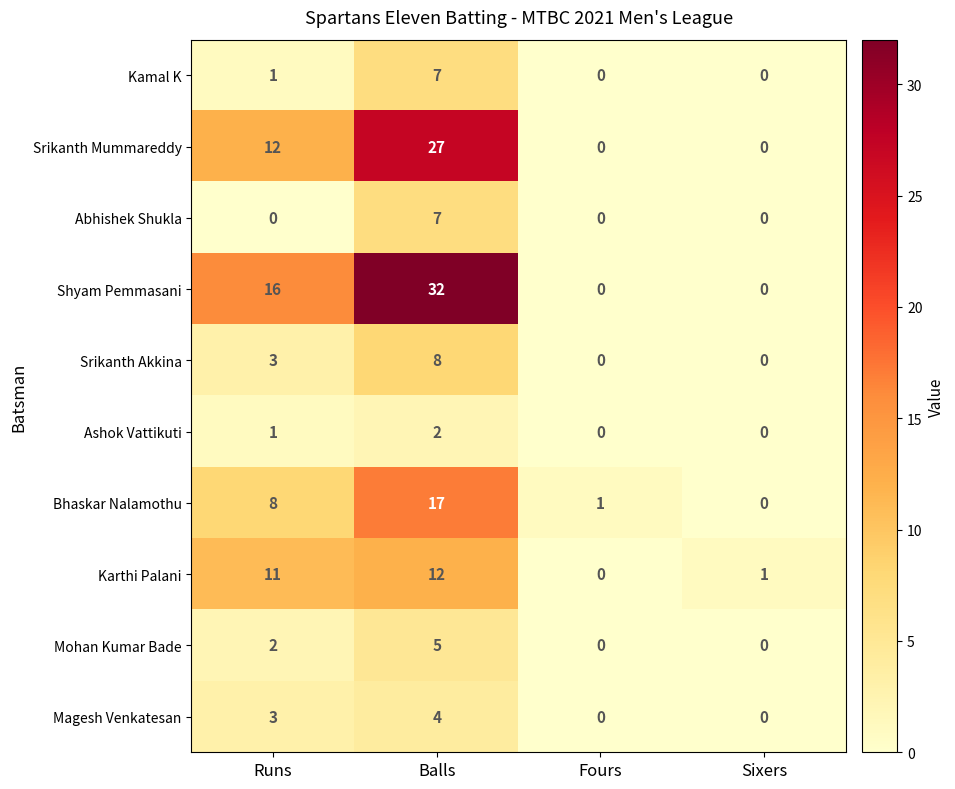

What is the spread (max minus min) of values at Runs?

16